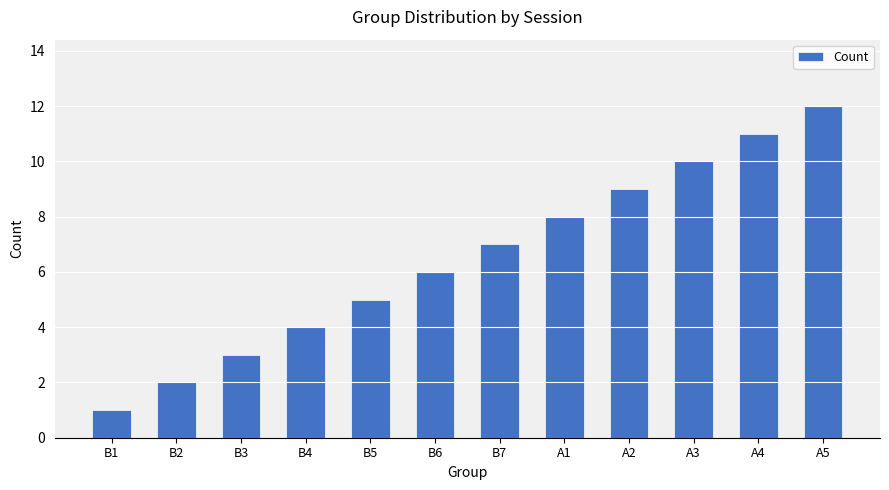

What is the sum of all values?

78